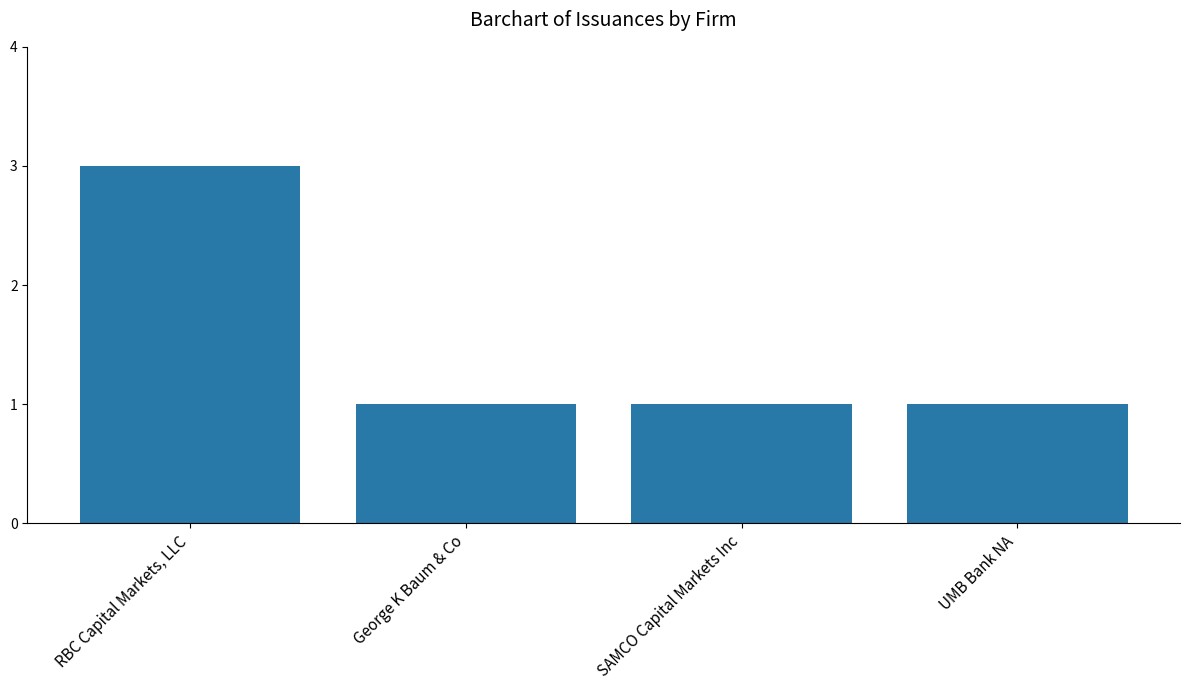

How many distinct data groups are displayed?

1